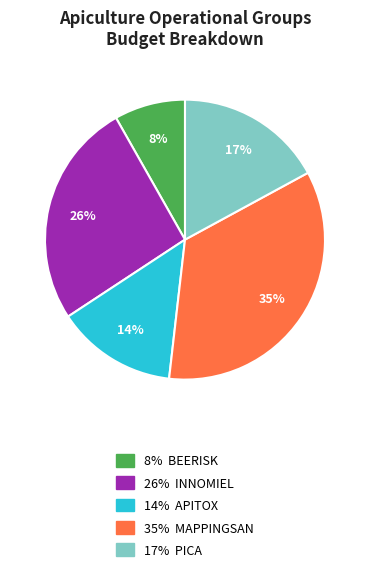

To the nearest percent, what is the difference between the largest and smallest slice percentages?

27%